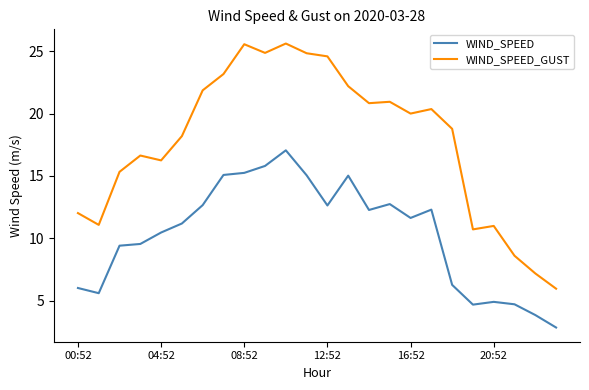

In WIND_SPEED, how many points are higher than both neighbors (excluding endpoints)?

5